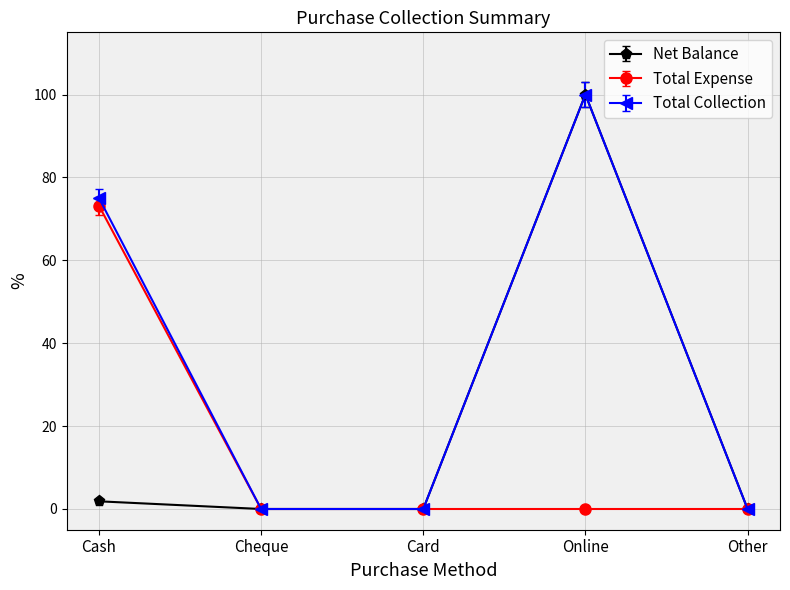

What position from the left is Cheque?

2